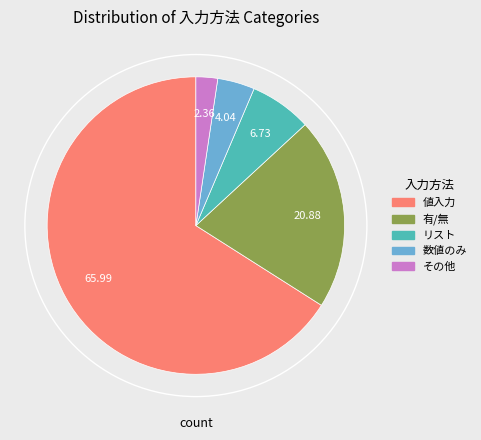

What is the ratio of the value at 値入力 to the value at 数値のみ?

16.3